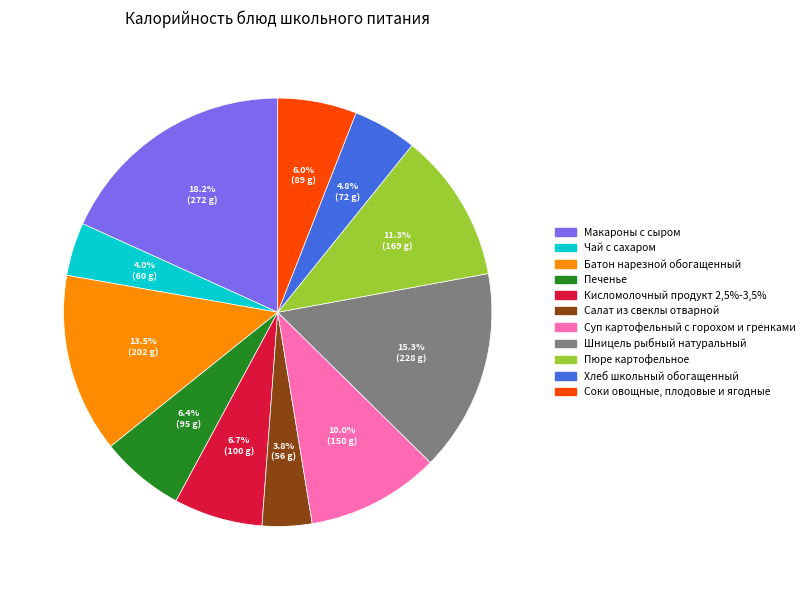

To the nearest percent, what is the combined percentage of Шницель рыбный натуральный and Печенье?

22%